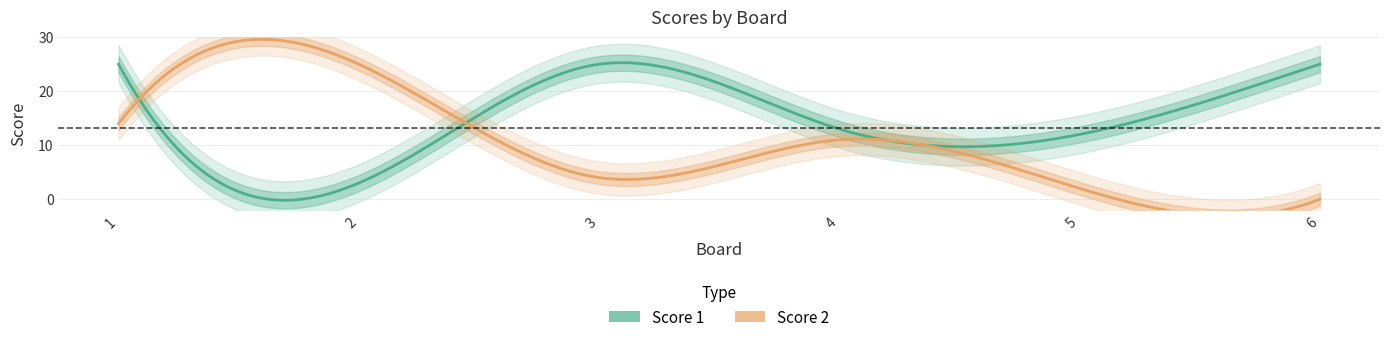

Which category has the highest value in the Score 1 series?

1